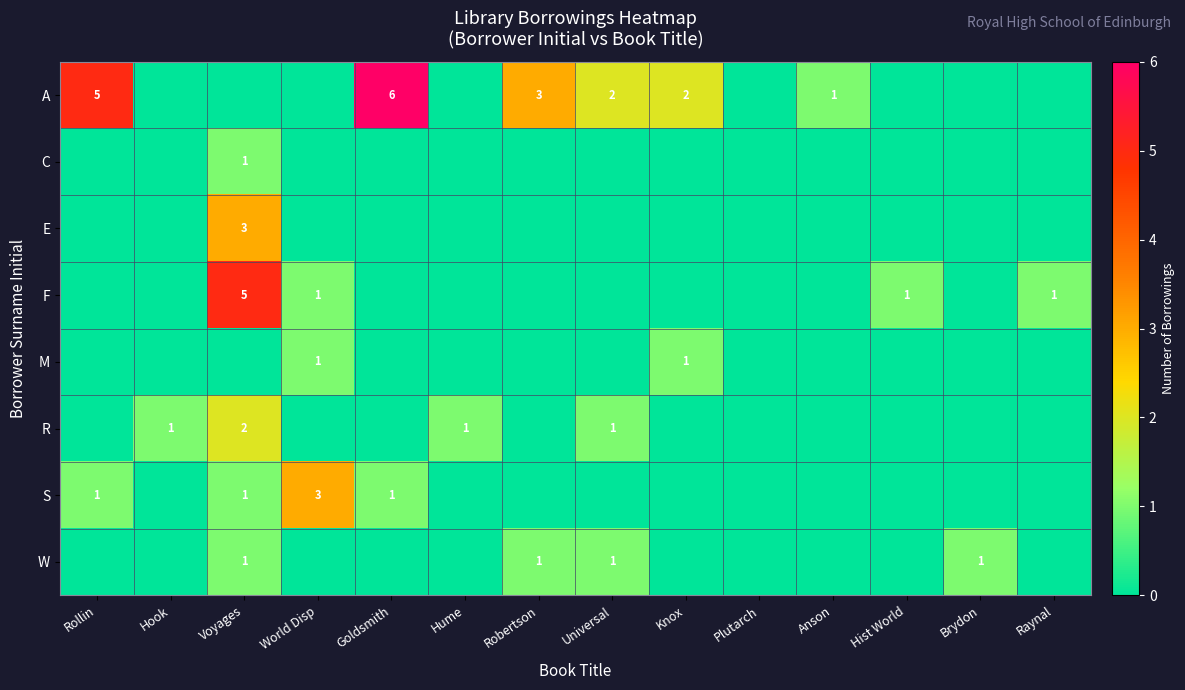

Rank the series by their maximum value, from highest to lowest.

A, F, E, S, R, C, M, W